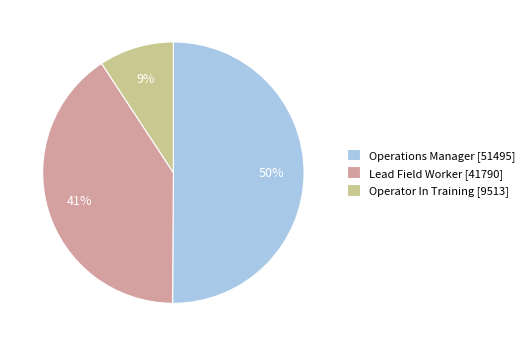

Do Lead Field Worker and Operations Manager together represent more than half of the pie?

Yes